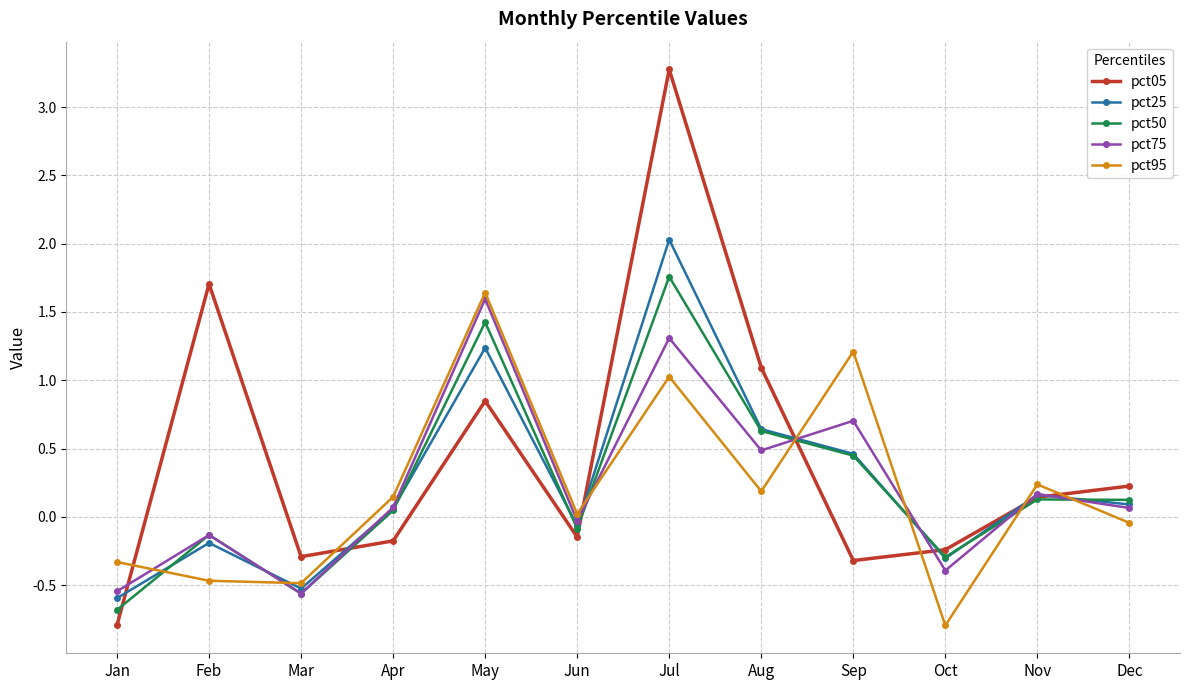

In pct75, how many points are lower than both neighbors (excluding endpoints)?

4